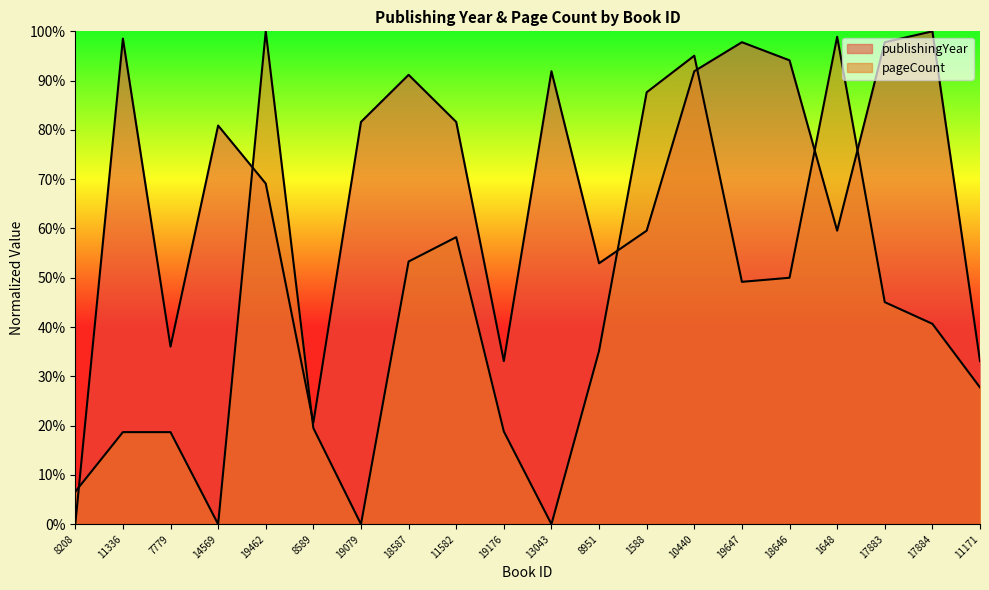

Where does the publishingYear series first go above 81?

11336